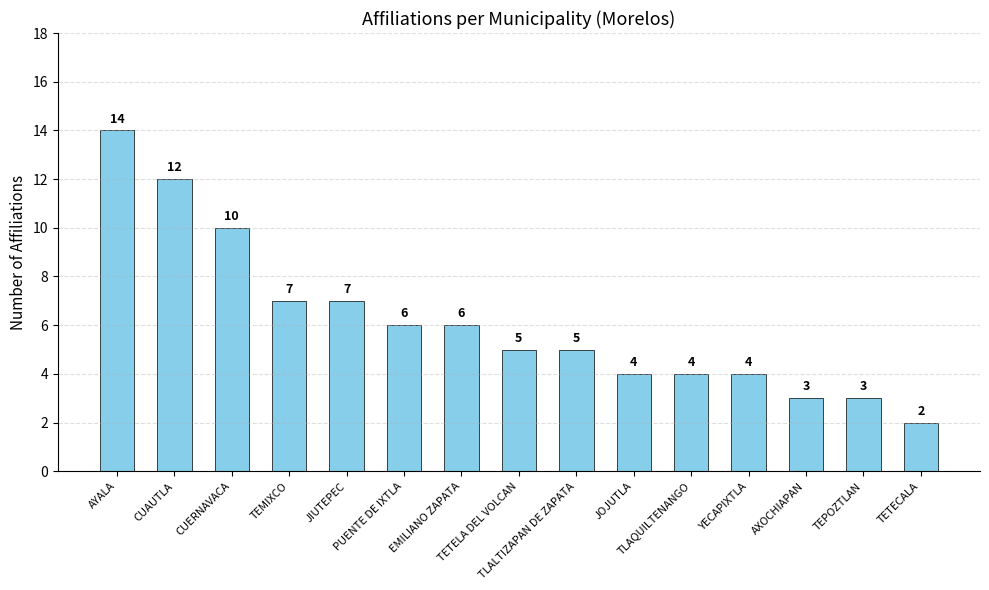

True or false: the data shows 8 at TLALTIZAPAN DE ZAPATA.

False